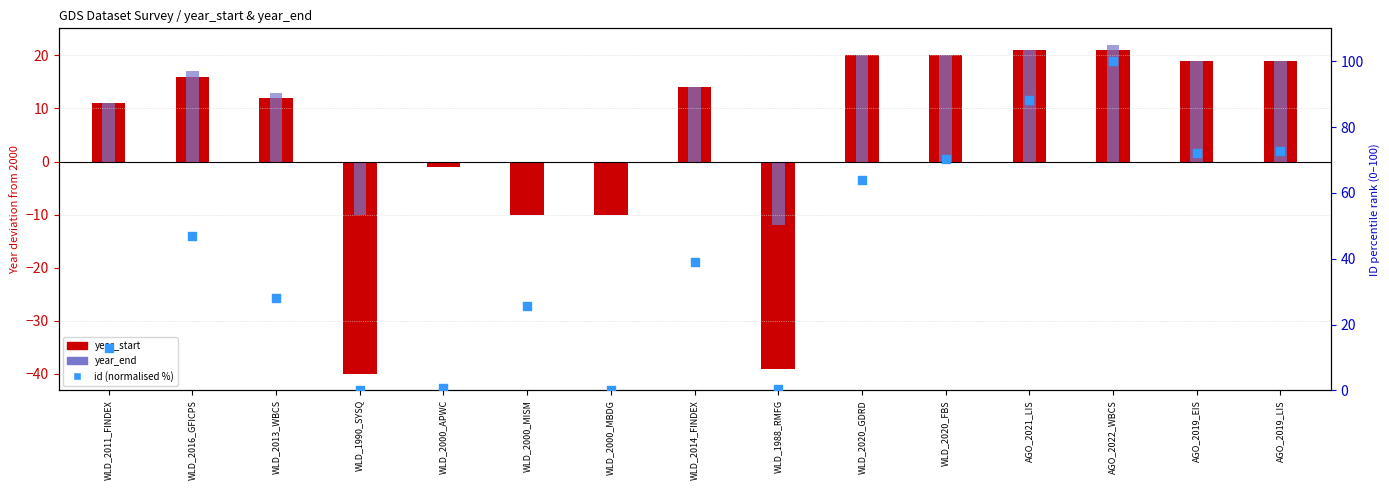

At which category is the sum across all series the highest?

AGO_2022_WBCS